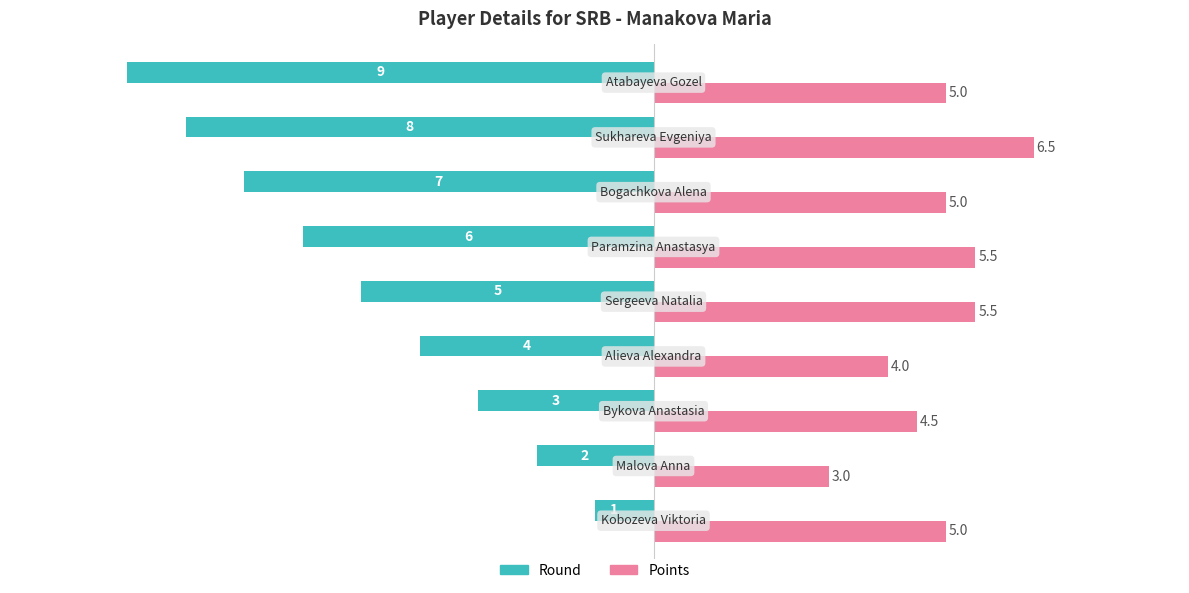

List the series in order of their overall mean, highest first.

Points, Round